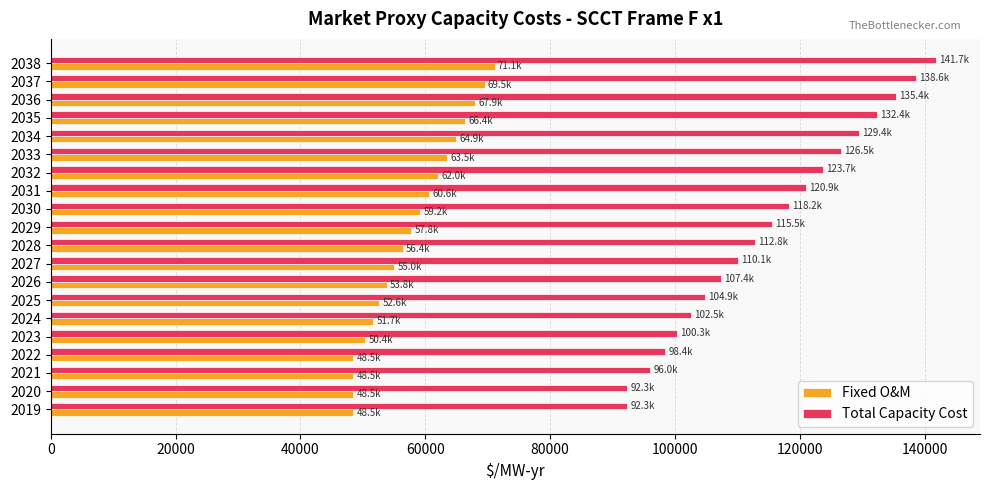

What is the difference between the maximum and minimum values in the Total Capacity Cost series?

49419.0